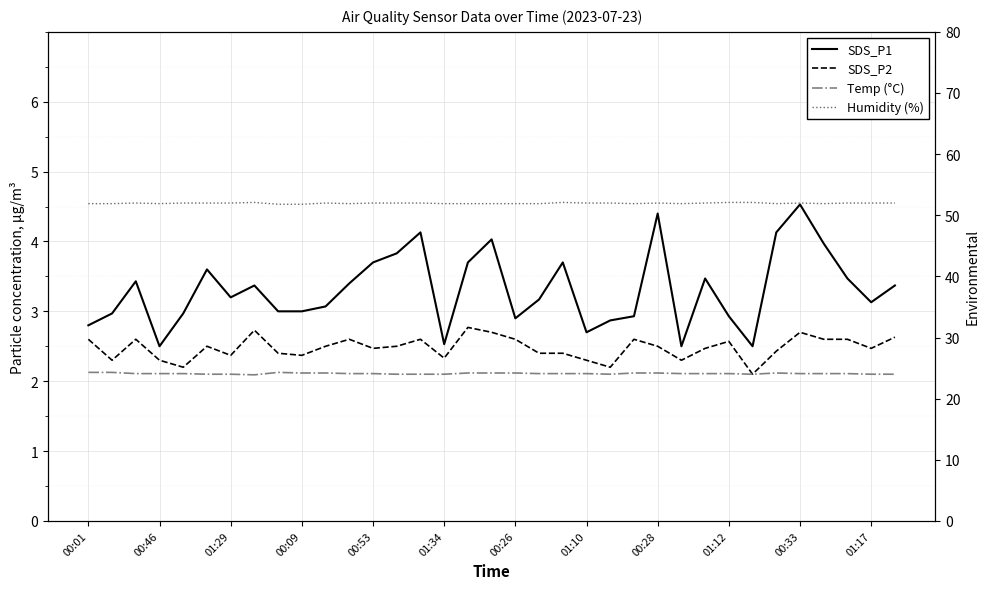

What are all the series names shown in the legend?

SDS_P1, SDS_P2, Temp (°C), Humidity (%)